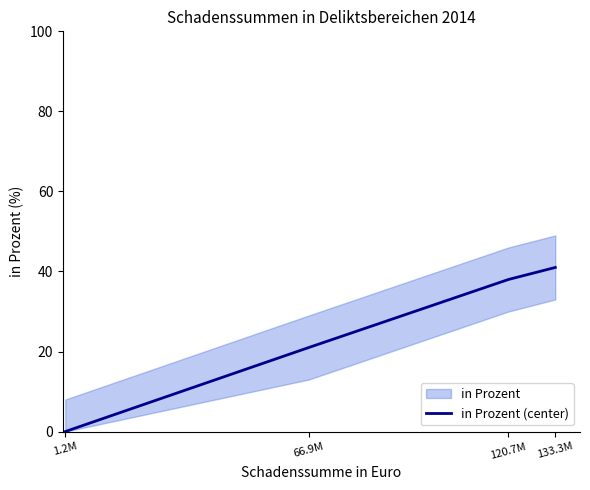

How many positive values are there?

3